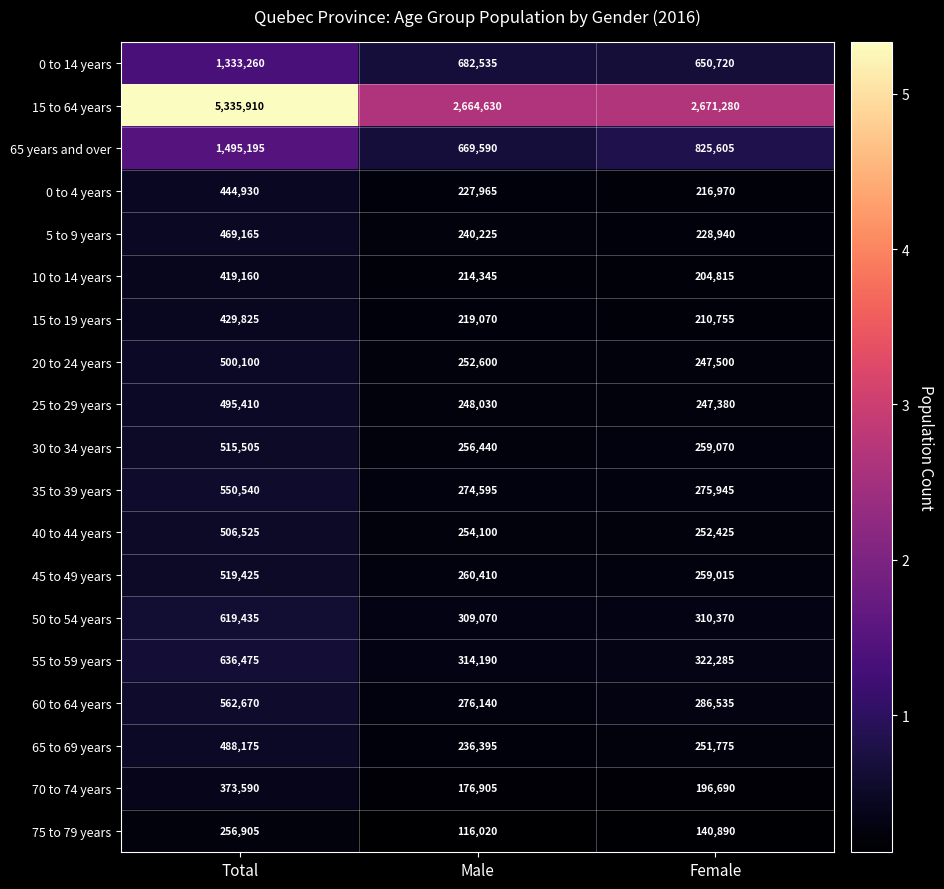

What is the spread (max minus min) of values at Male?

2548610